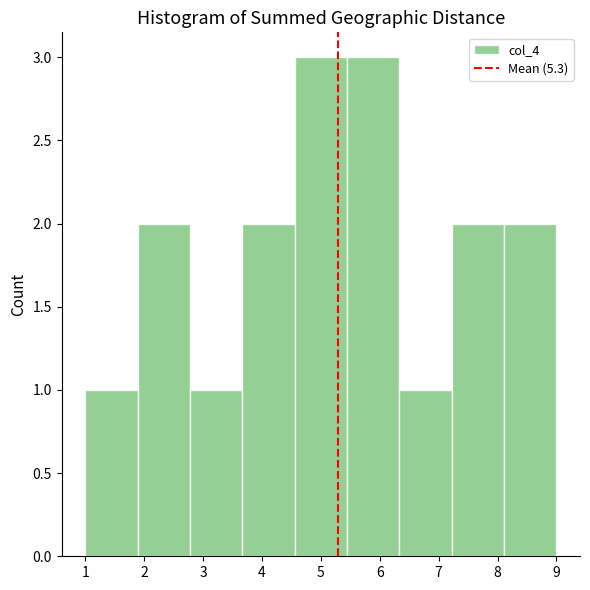

What is the height of the bar covering 2.8 to 3.7 on the x-axis? Neither the bar edges nor the heights are printed on the chart, so give them approximately, as read against the axes.

1